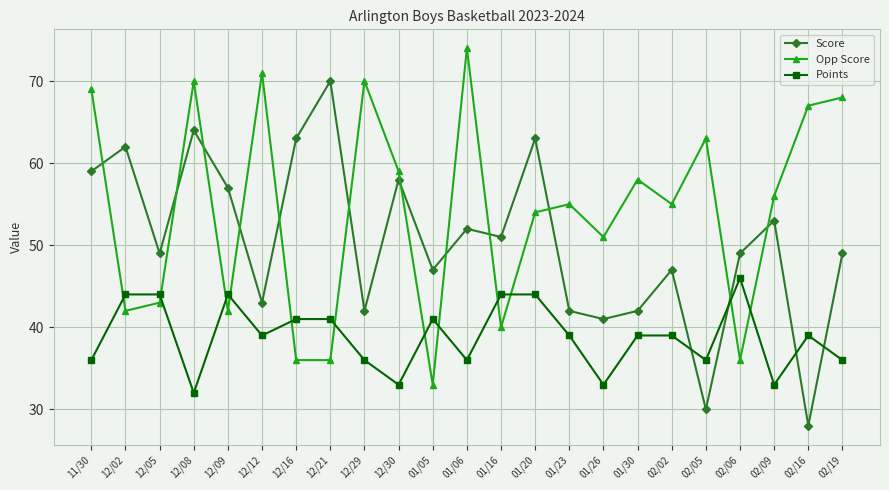

Does the chart have visible grid lines?

Yes